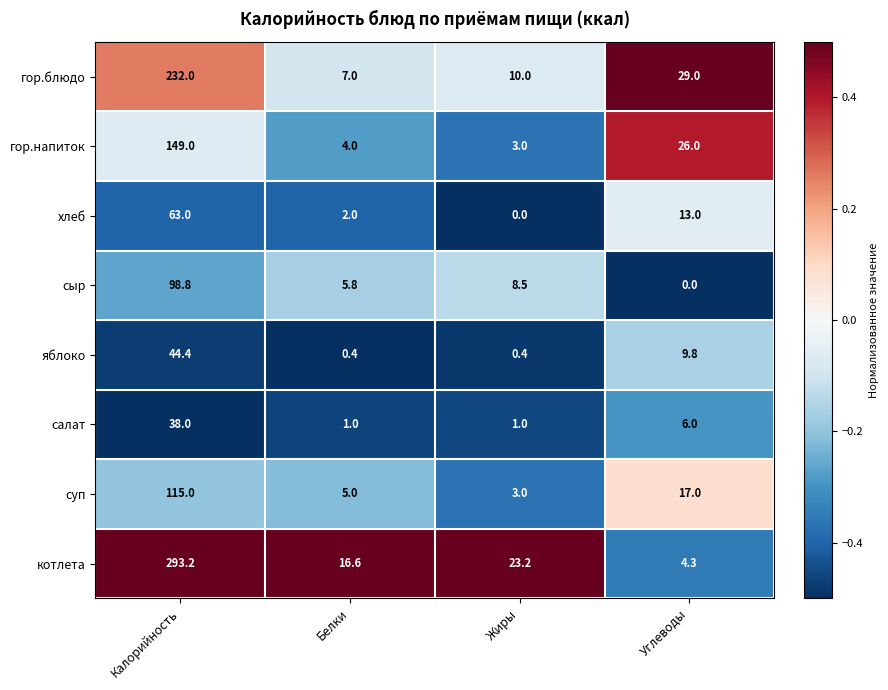

How many distinct data groups are displayed?

8